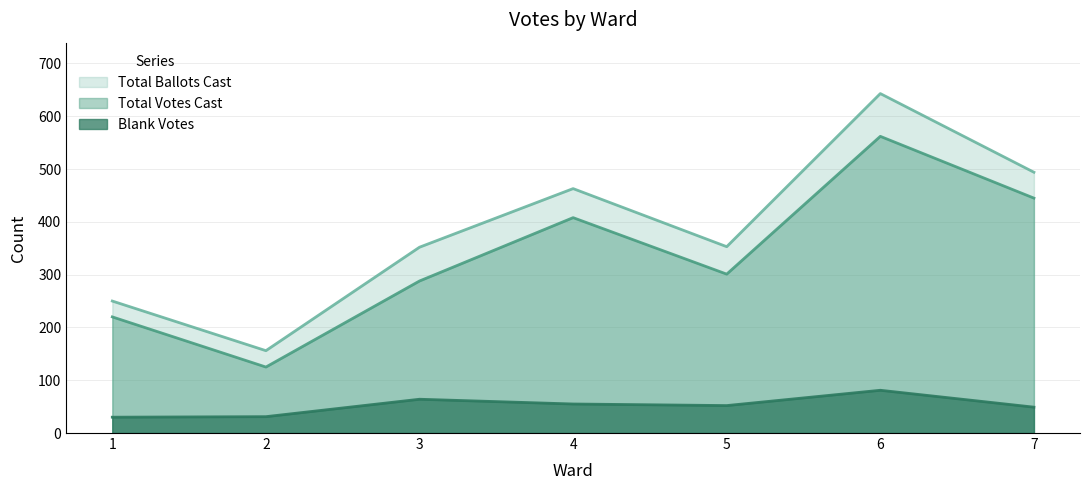

What is the value of the Total Votes Cast point at the 1st from the left?

220